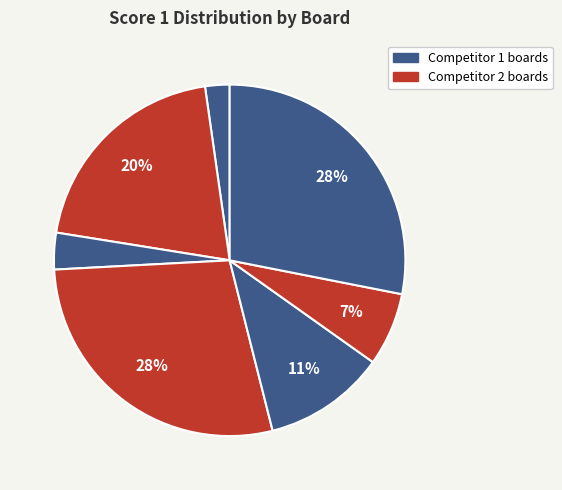

Which category has the biggest portion of the pie?

Board 5